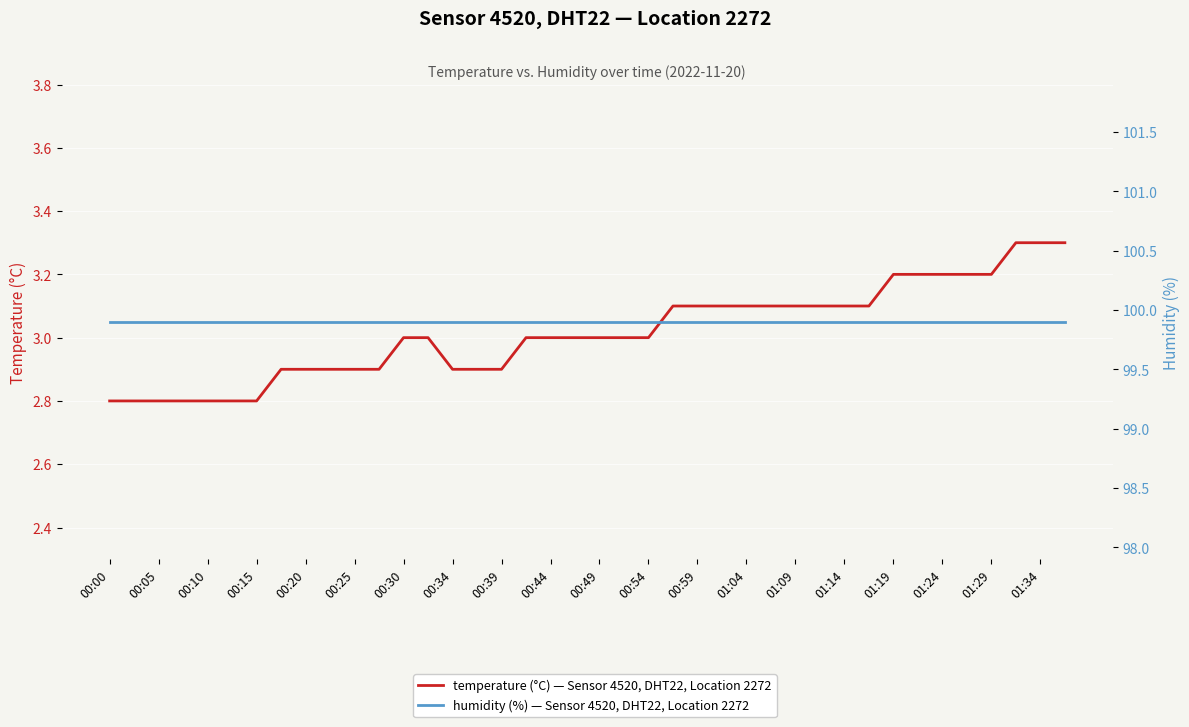

Is the value of humidity (%) — Sensor 4520, DHT22, Location 2272 at 01:24 greater than the value of temperature (°C) — Sensor 4520, DHT22, Location 2272 at 00:25?

Yes